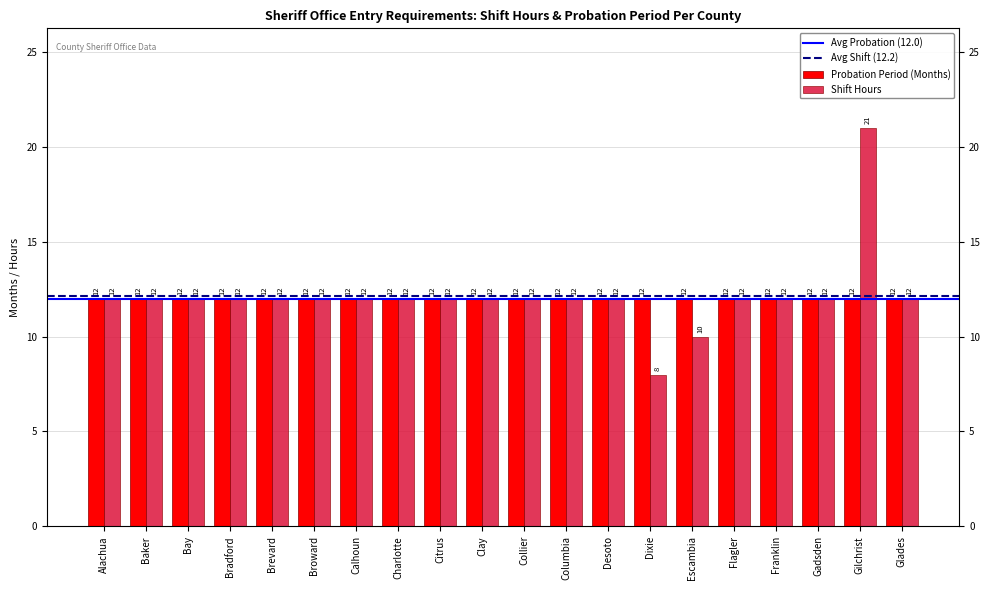

Count the number of categories in the chart.

20